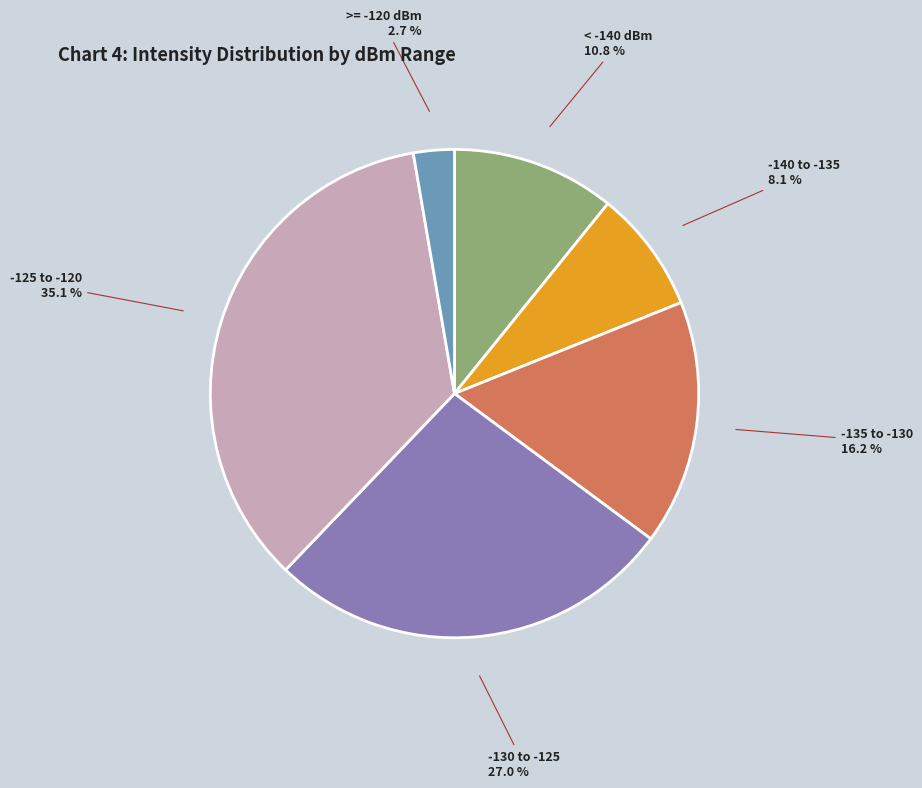

Is there any slice that represents more than half of the pie?

No